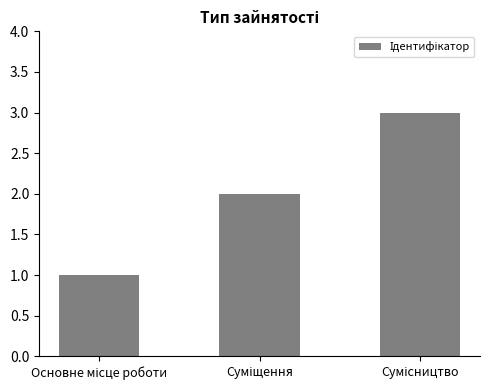

What is the minimum value shown in the chart?

1